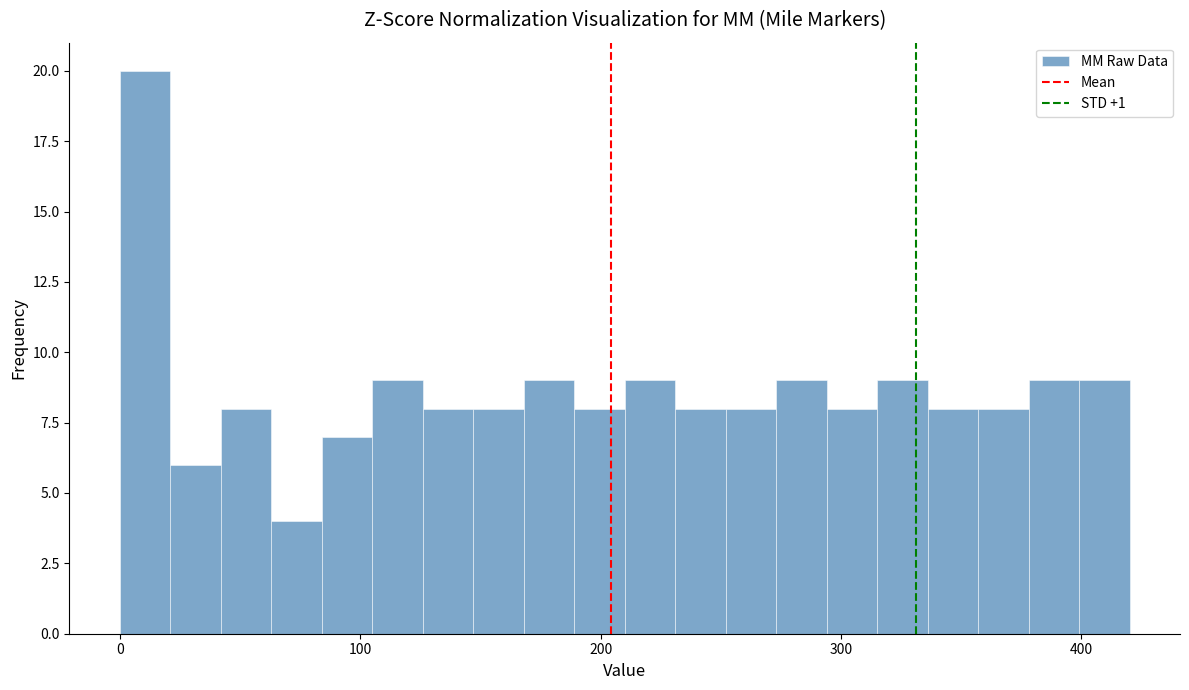

Around what value on the x-axis is the tallest bar? Give the approximate position of its centre, as read against the axis.

10